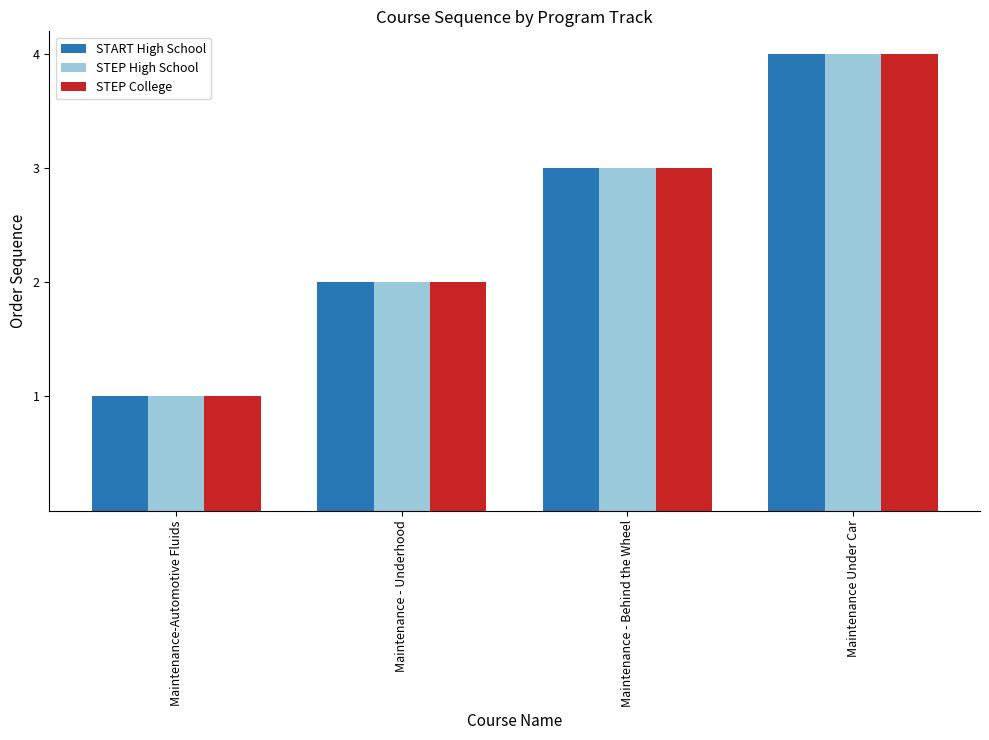

The STEP College series shows 2 at Maintenance - Behind the Wheel. True or false?

False